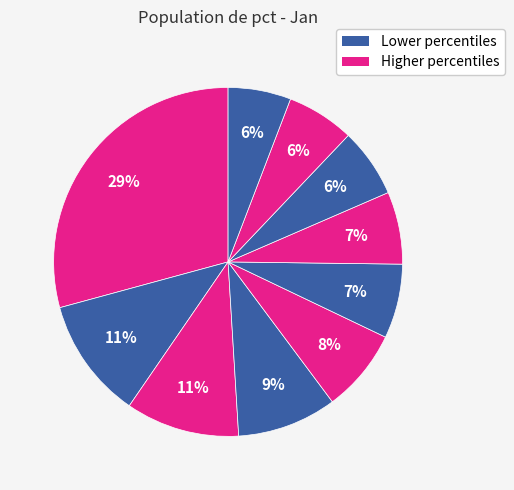

How many segments does this pie chart have?

10